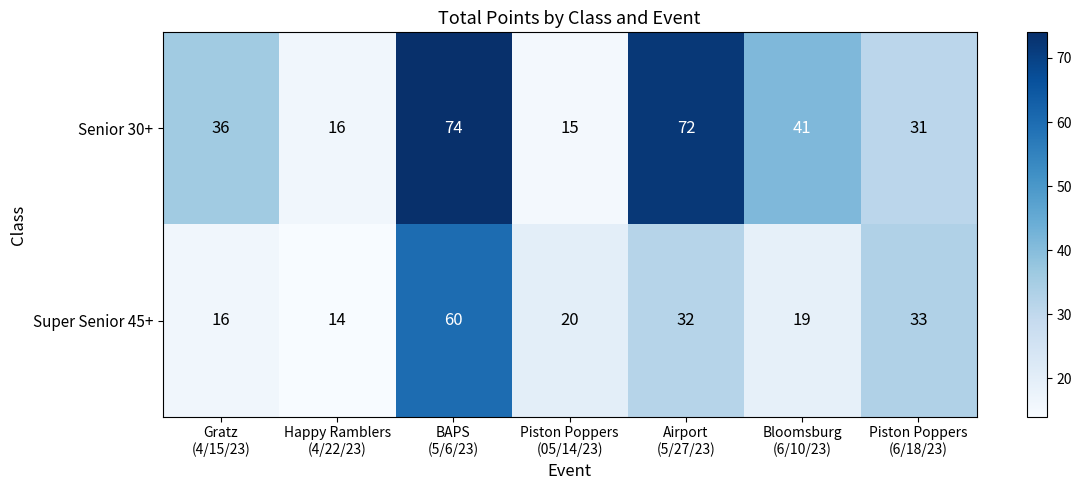

What is the smallest value displayed?

14